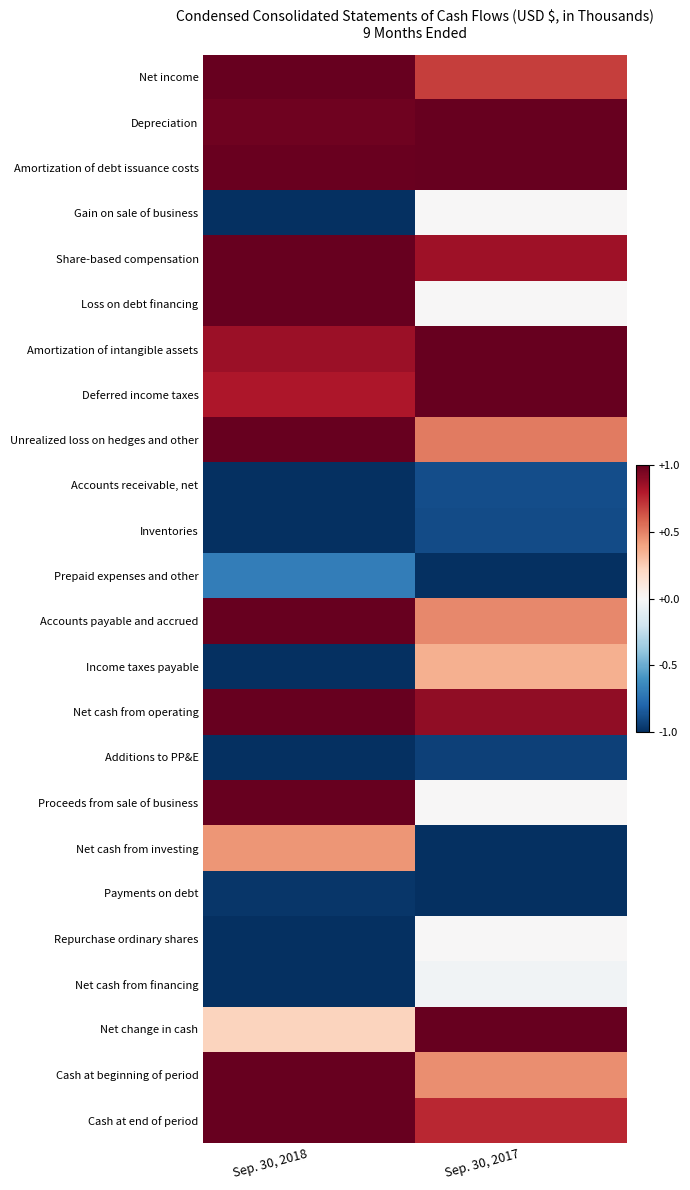

Which series has the largest total across all categories?

Amortization of debt issuance costs